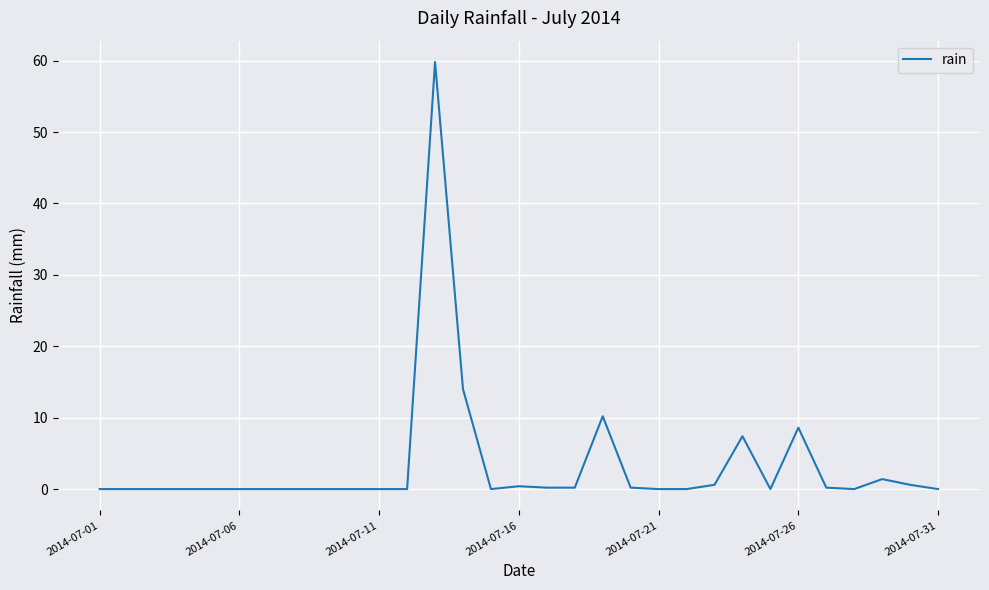

What is the greatest value displayed?

59.8